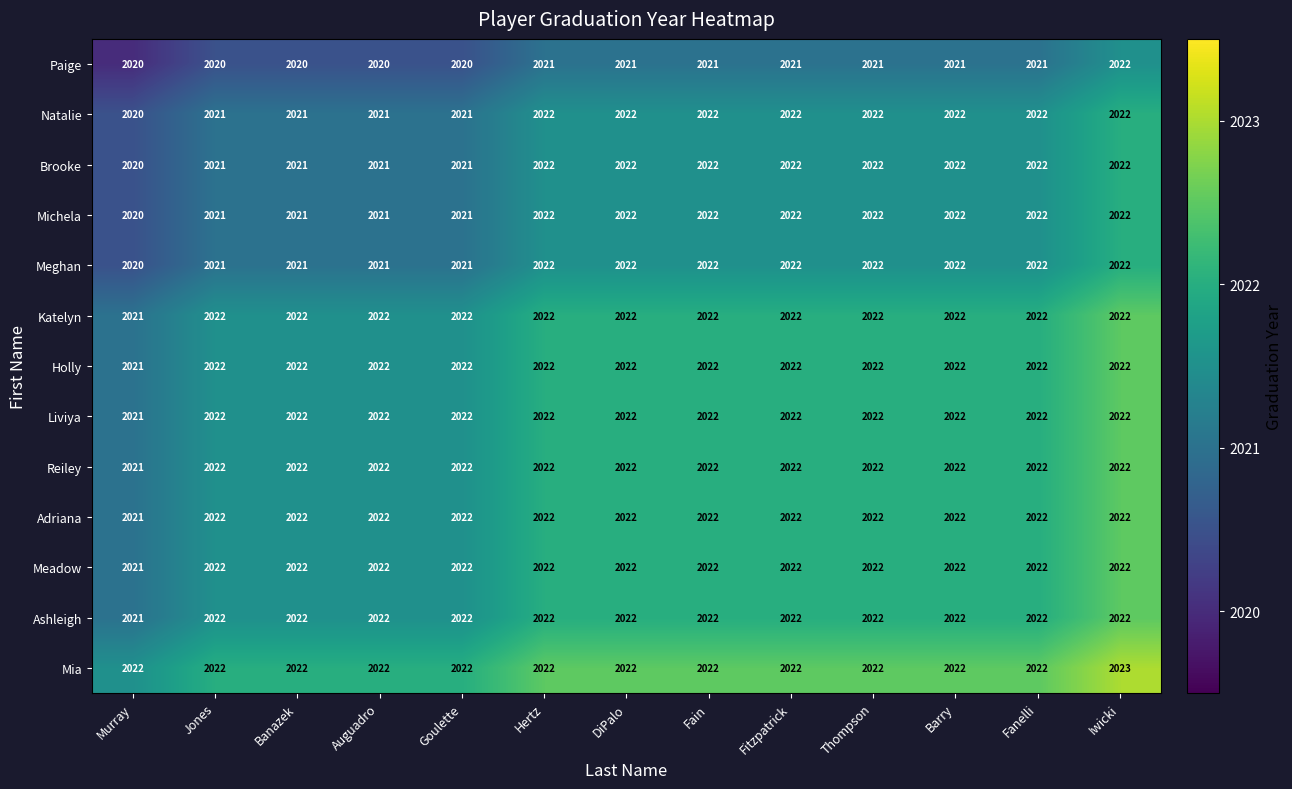

Read the Ashleigh value at DiPalo.

2022